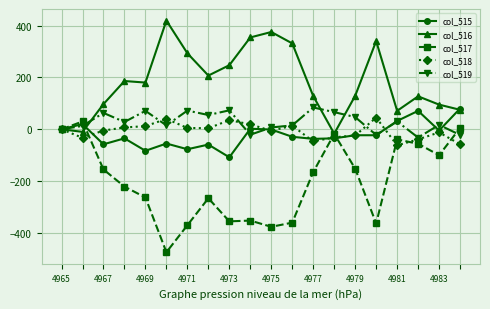

What is the value of the col_515 point at the 7th from the left?

-77